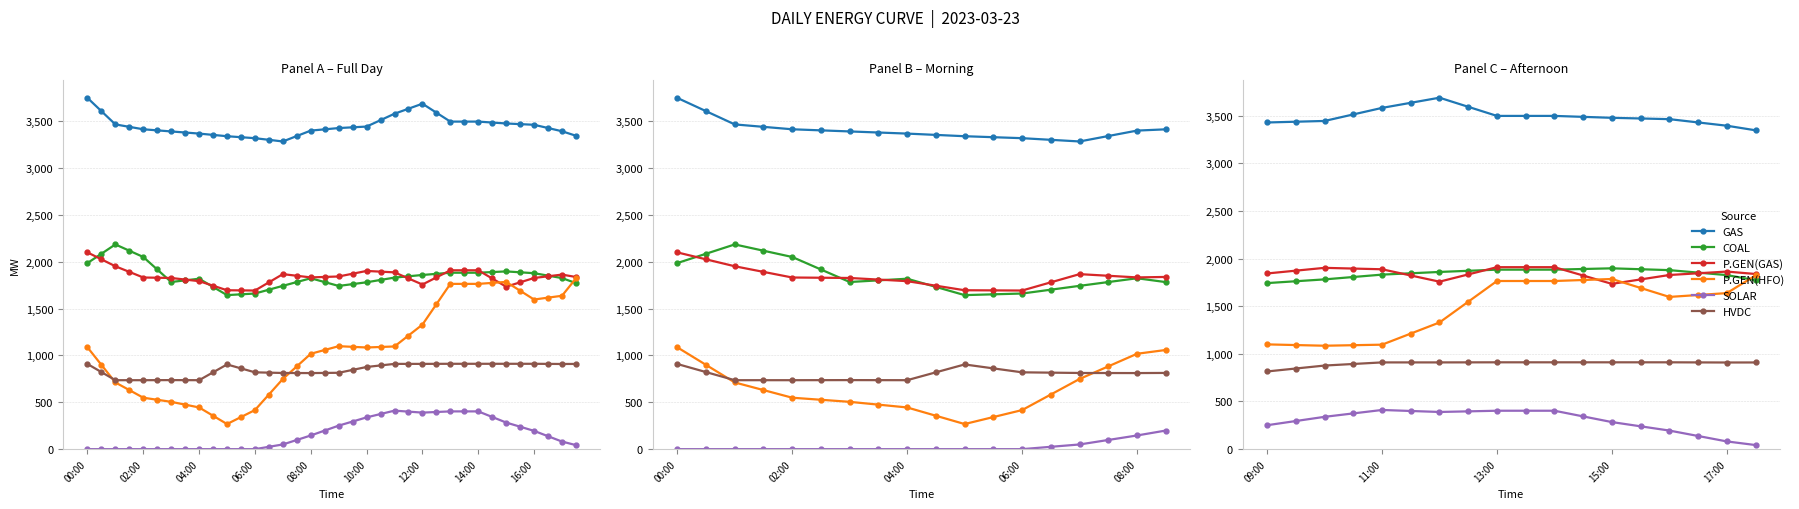

In SOLAR, how many points are higher than both neighbors (excluding endpoints)?

1